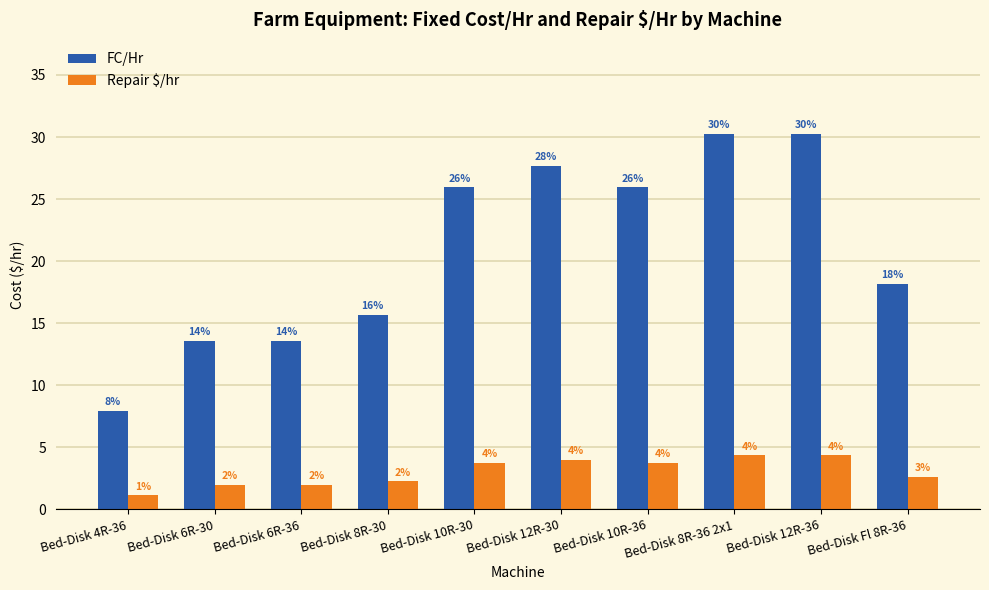

The FC/Hr series shows 16.3 at Bed-Disk 12R-36. True or false?

False